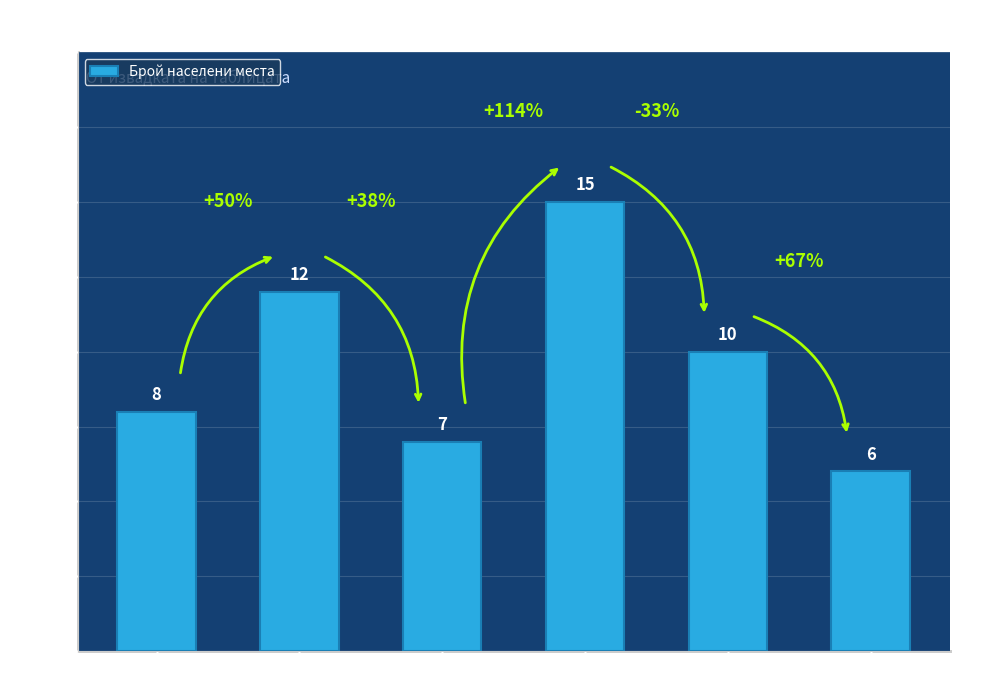

Reading right to left, transcribe all the data shown in this chart.

6	10	15	7	12	8